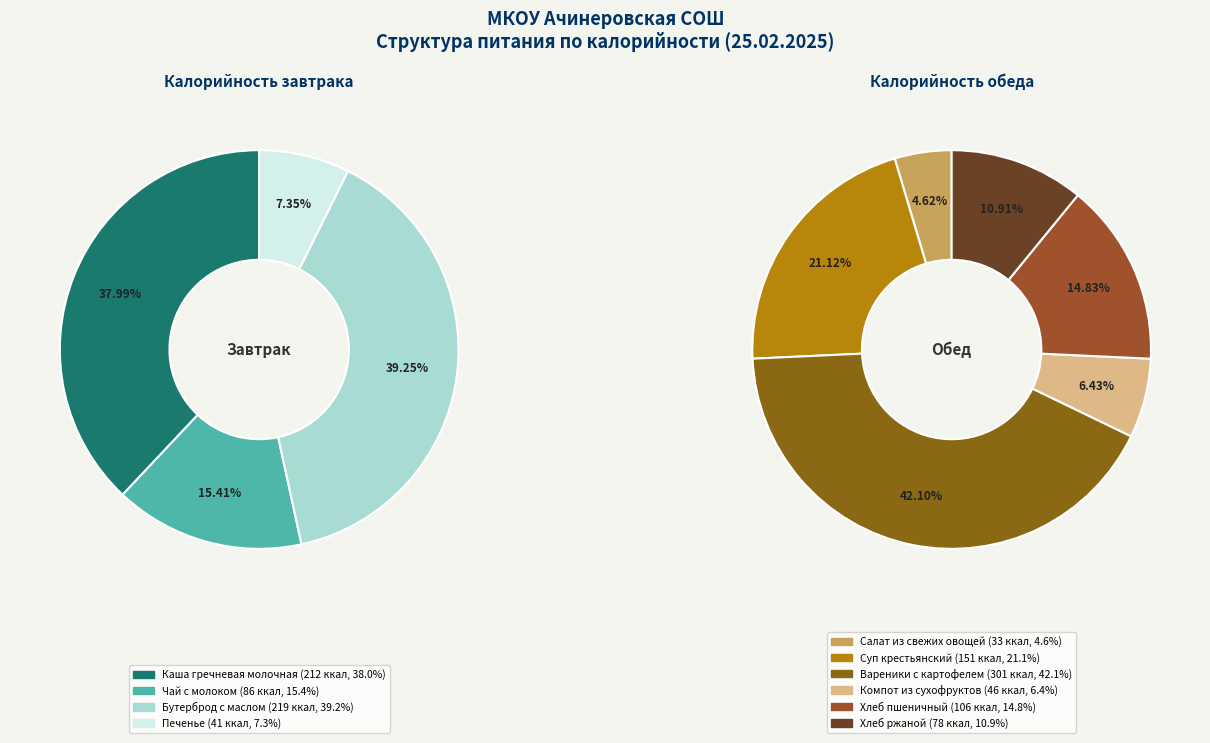

To the nearest percent, what is the difference between the largest and smallest slice percentages?

32%